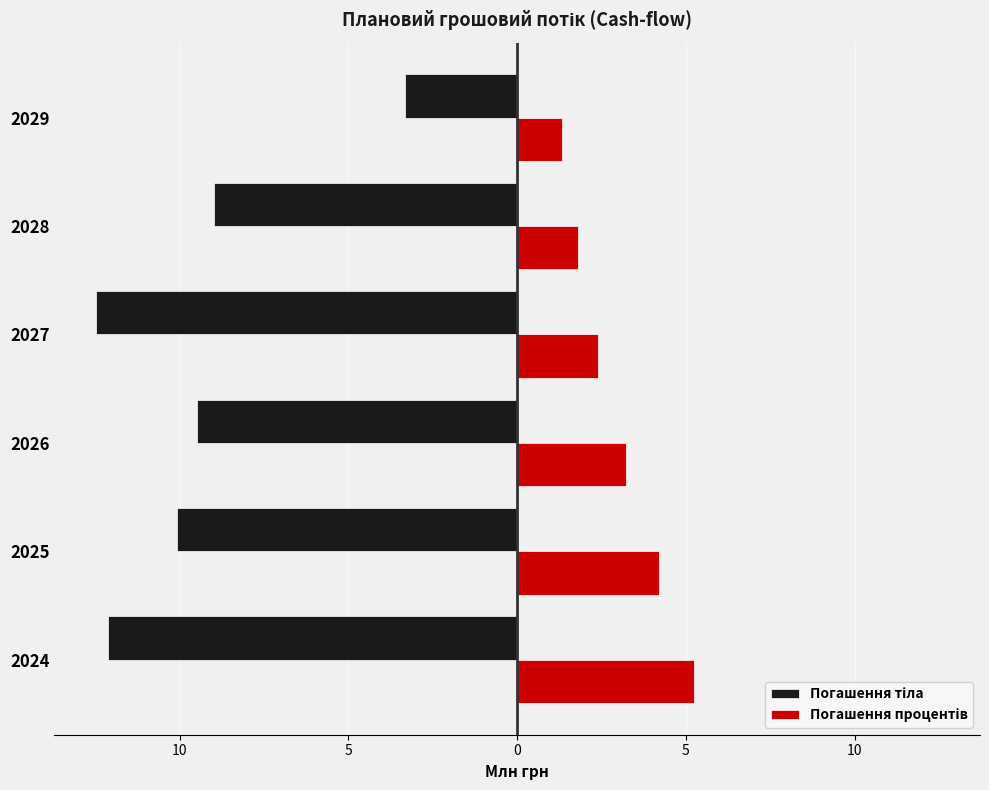

List the series in order of their overall mean, lowest first.

Погашення тіла, Погашення процентів